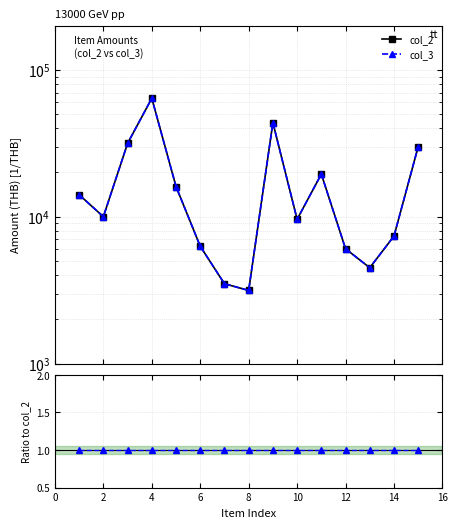

How many lines are shown in the chart?

3